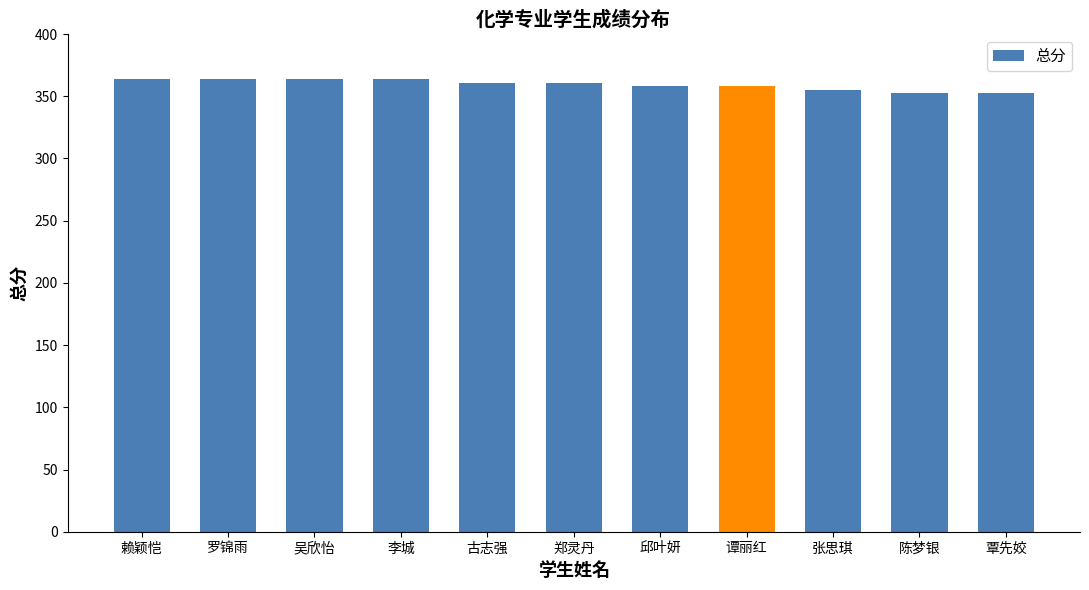

What is the label of the 6th bar from the right?

郑灵丹